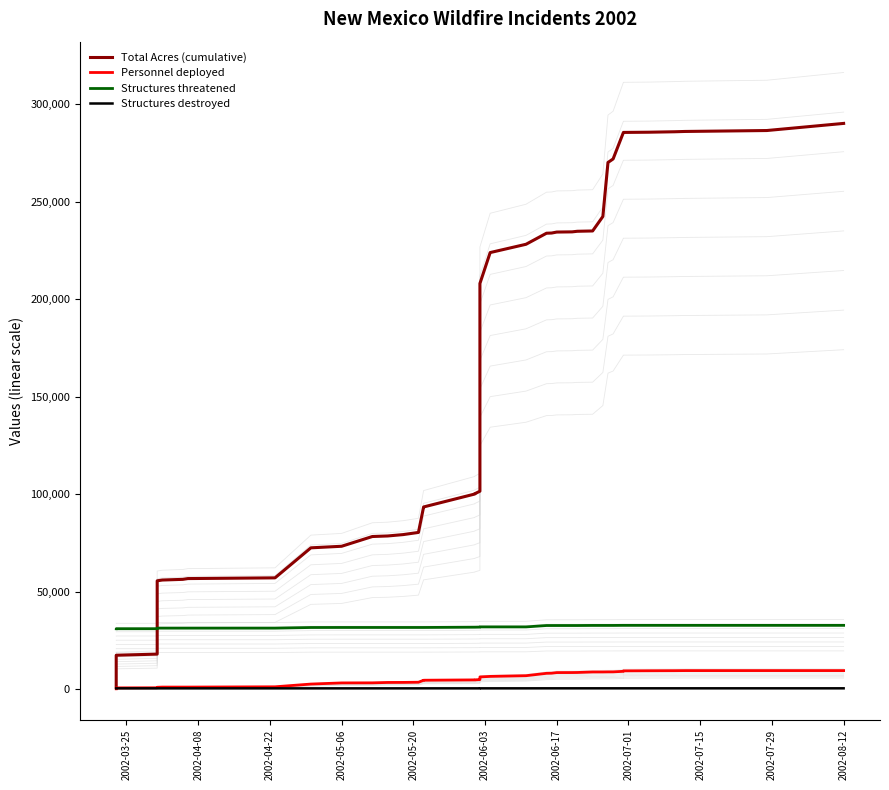

What is the difference between the second highest and minimum values in the Structures destroyed series?

19